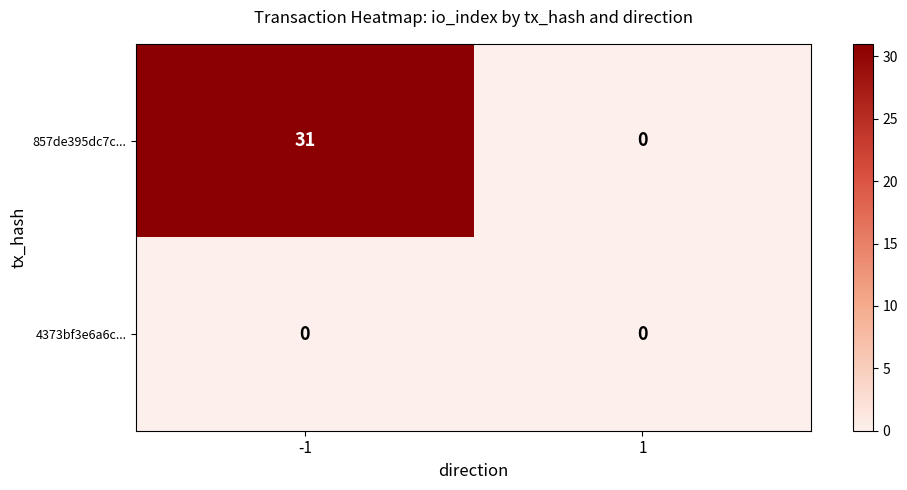

List the series in order of their overall mean, lowest first.

4373bf3e6a6c..., 857de395dc7c...